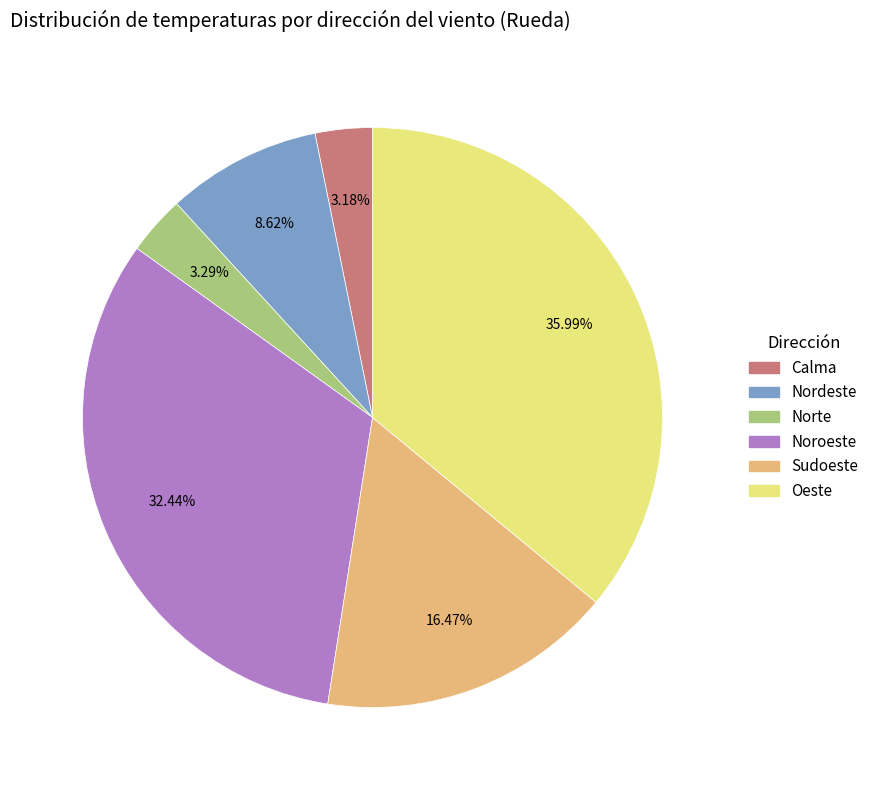

How many segments does this pie chart have?

6